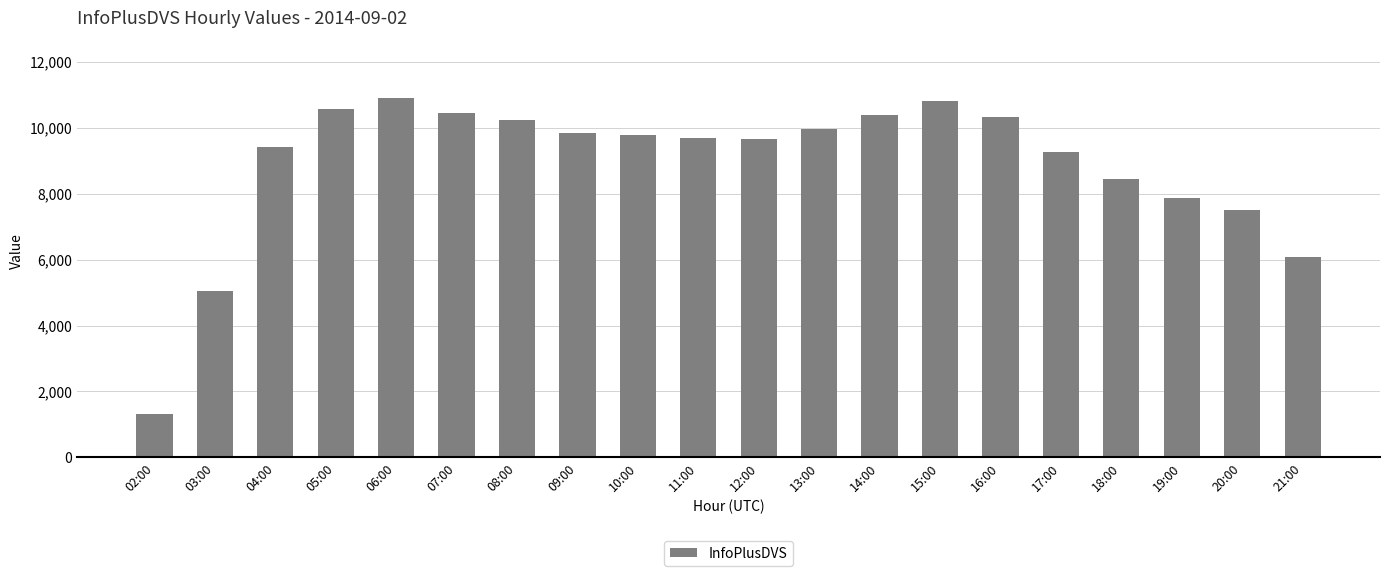

How many bars are there in total?

20